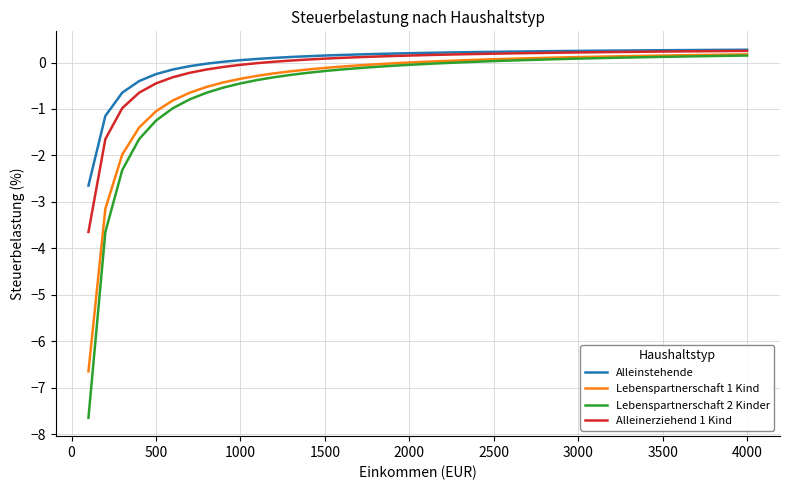

Which series has the largest range (max minus min)?

Lebenspartnerschaft 2 Kinder